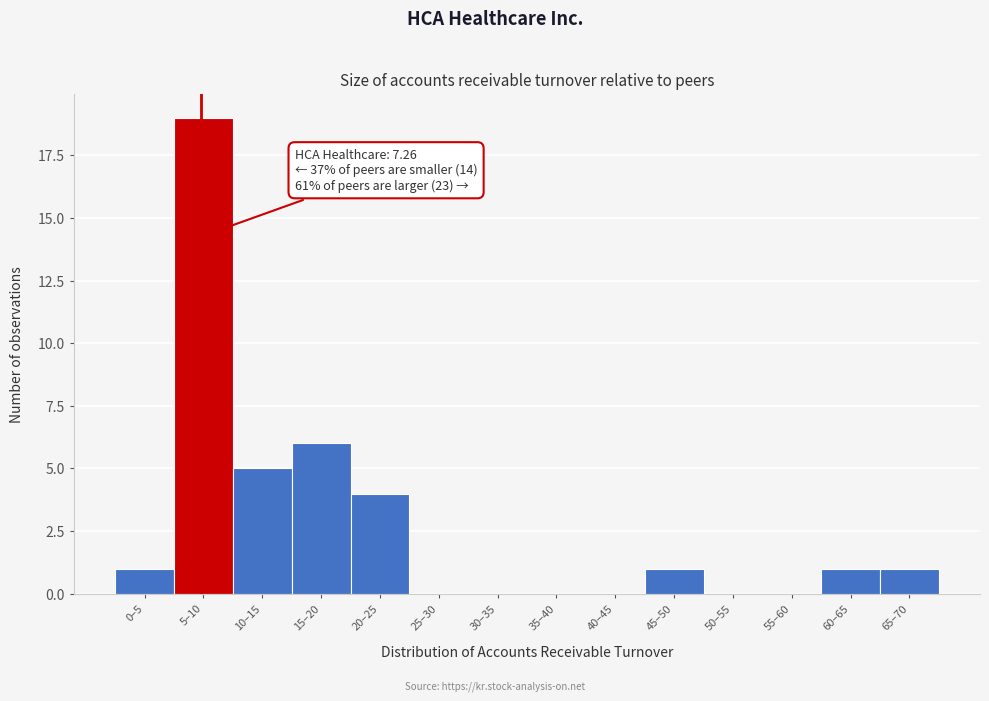

Reading left to right, list all the values displayed in this chart.

0–5=1	5–10=19	10–15=5	15–20=6	20–25=4	25–30=0	30–35=0	35–40=0	40–45=0	45–50=1	50–55=0	55–60=0	60–65=1	65–70=1